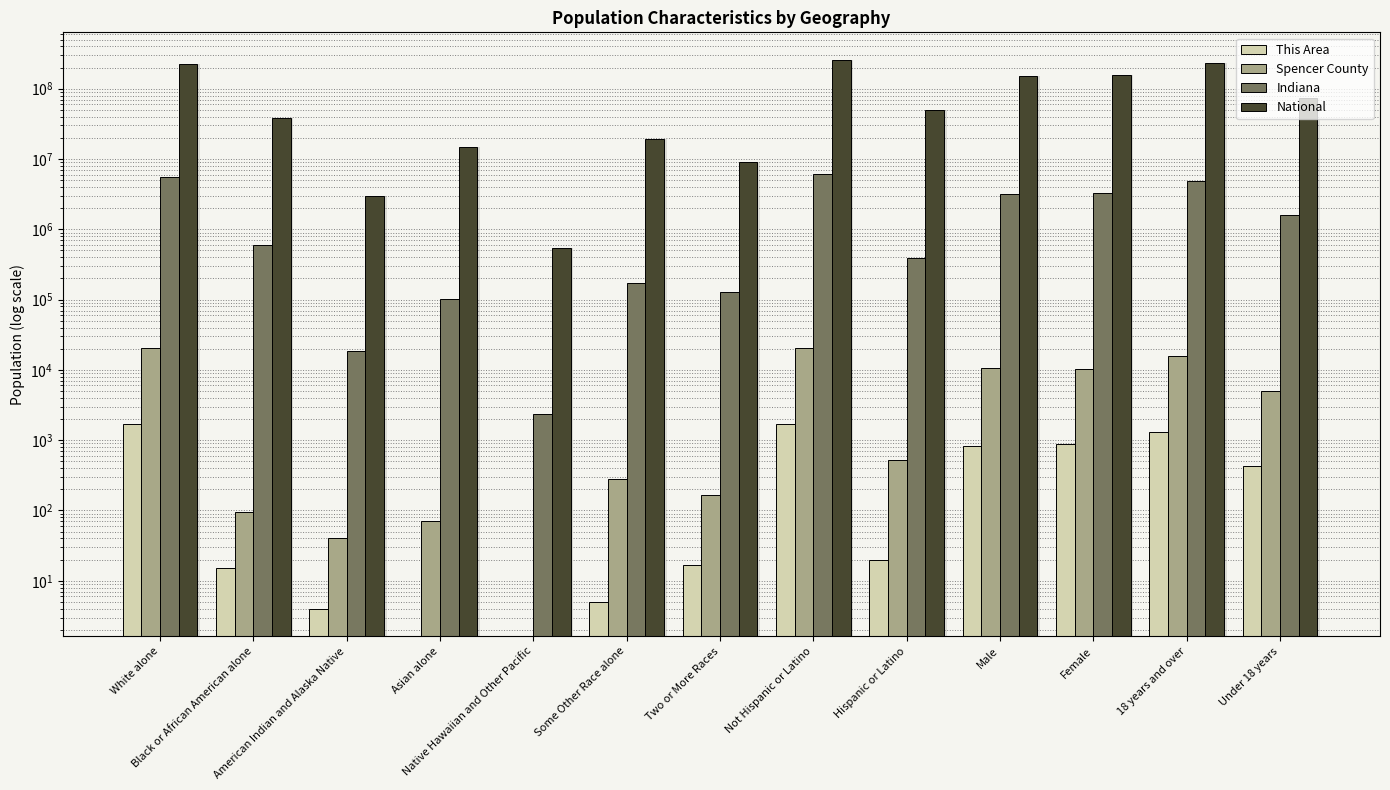

Reading right to left, list all the values displayed in this chart.

This Area: 436	1291	893	834	20	1707	17	5	0	0	4	15	1686
Spencer County: 5063	15889	10410	10542	517	20435	166	282	0	72	41	96	20295
Indiana: 1608298	4875504	3294065	3189737	389707	6094095	127901	173314	2348	102474	18462	591397	5467906
National: 74181467	234564071	156964212	151781326	50477594	258267944	9009073	19107368	540013	14674252	2932248	38929319	223553265